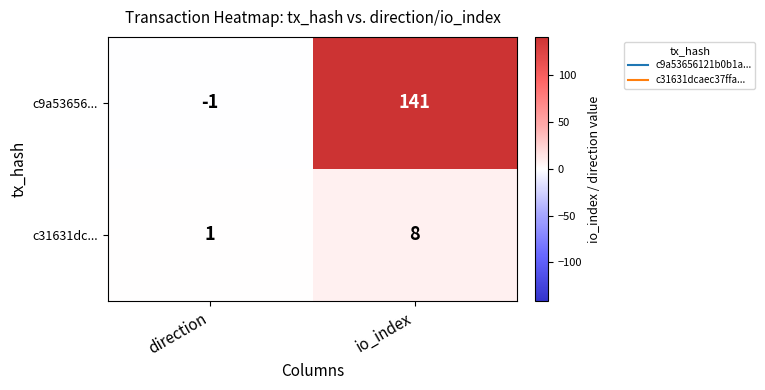

At which category does the chart reach its peak across all series?

io_index